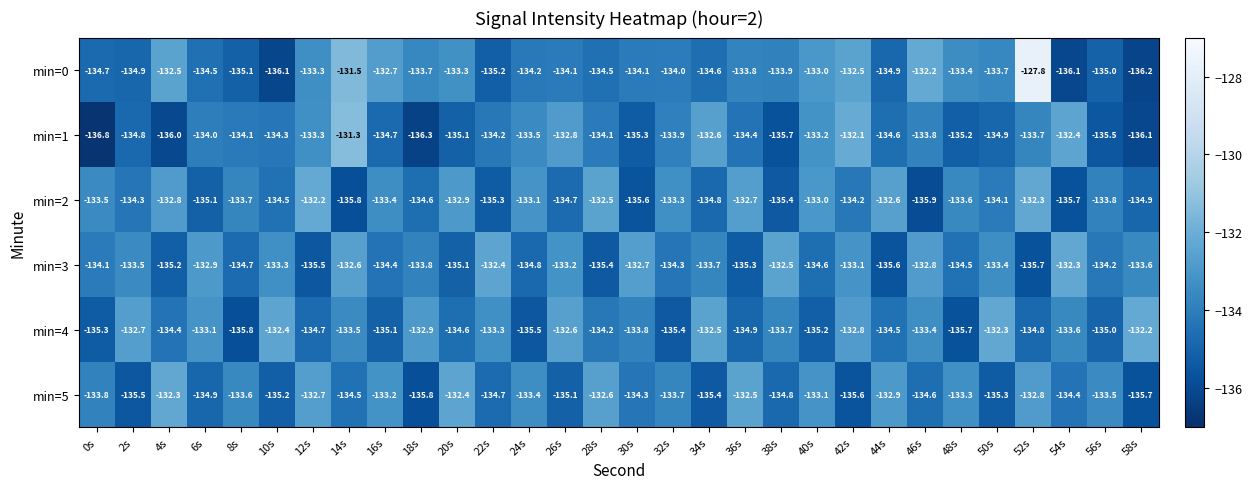

Which category has the highest value in the min=1 series?

14s